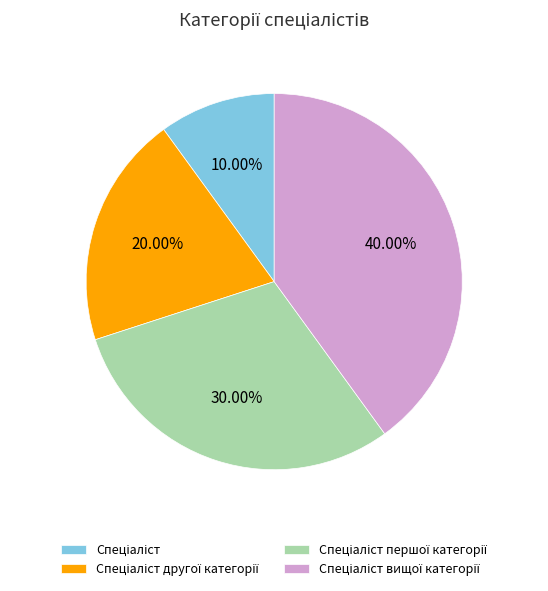

Is there any slice that represents more than half of the pie?

No